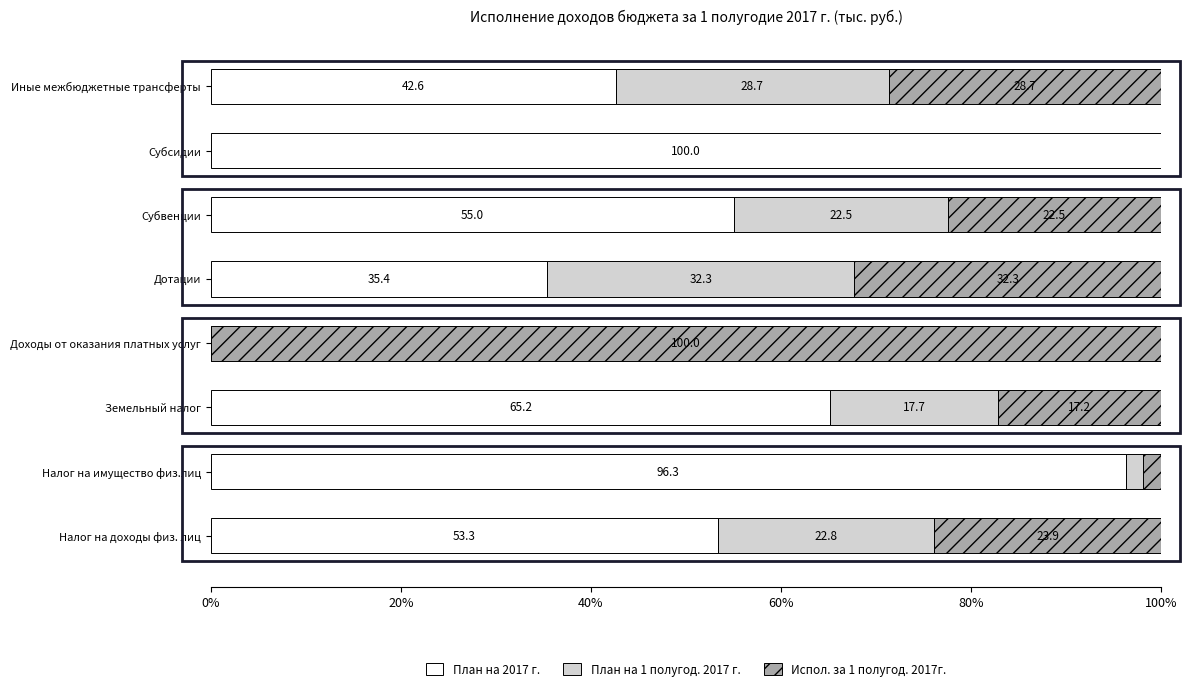

True or false: План на 2017 г. has a value of 115.4 at Земельный налог.

False